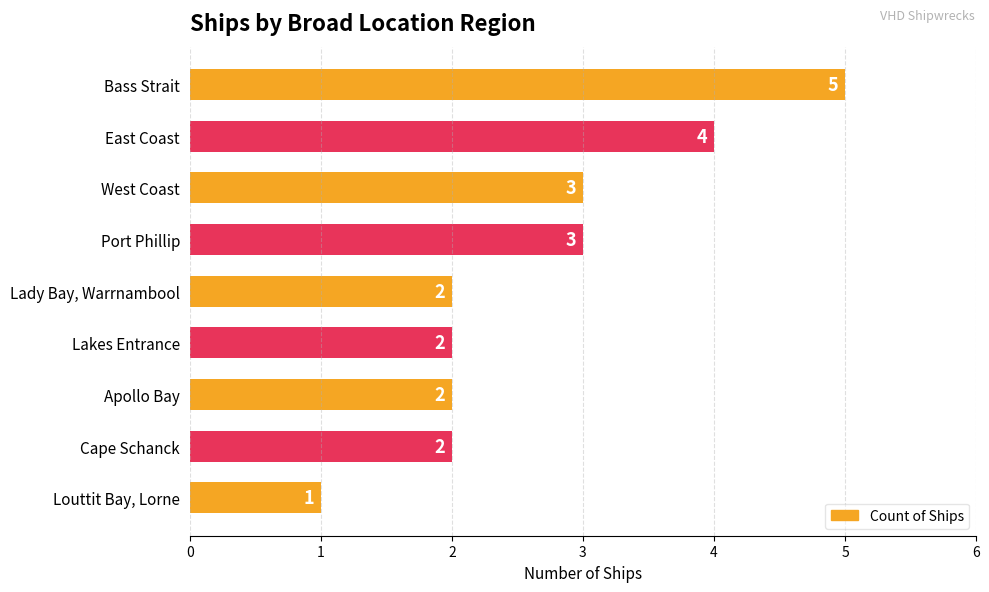

What is the sum of all values?

24